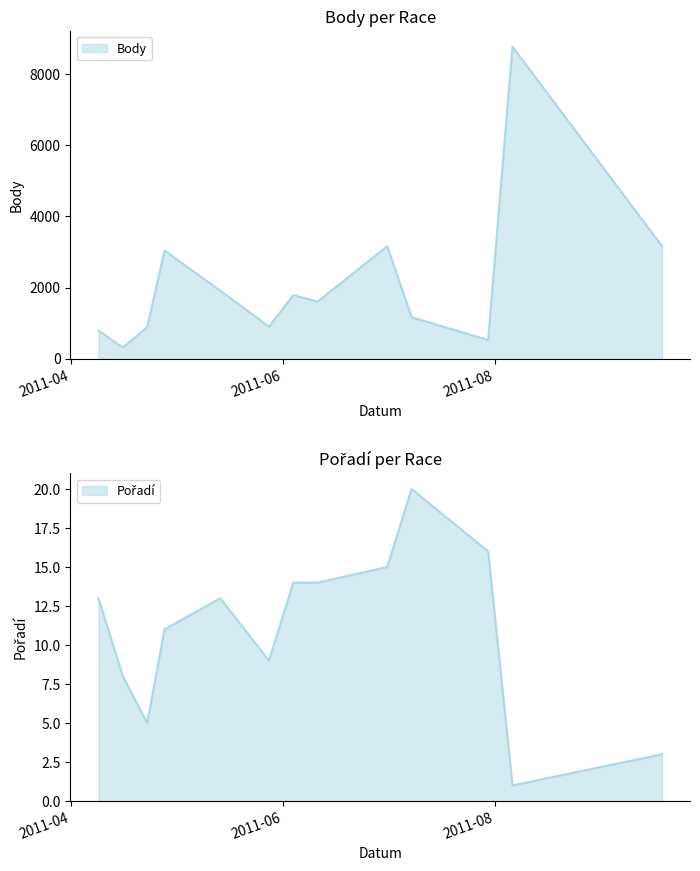

Which category has the highest value in the Pořadí series?

2011-07-08